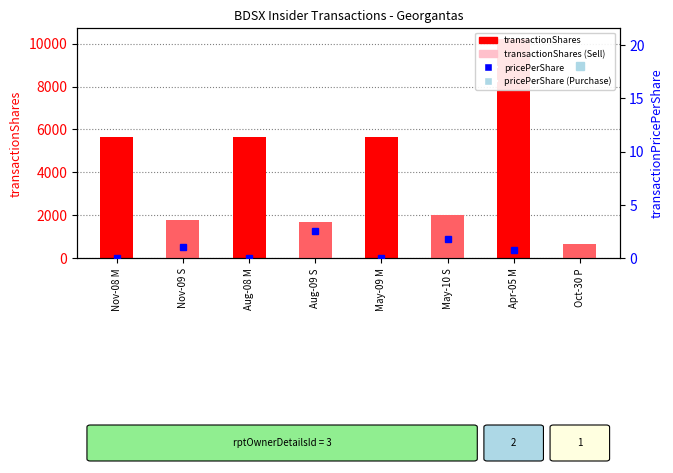

What is the highest value of the transactionPricePerShare series?

18.0